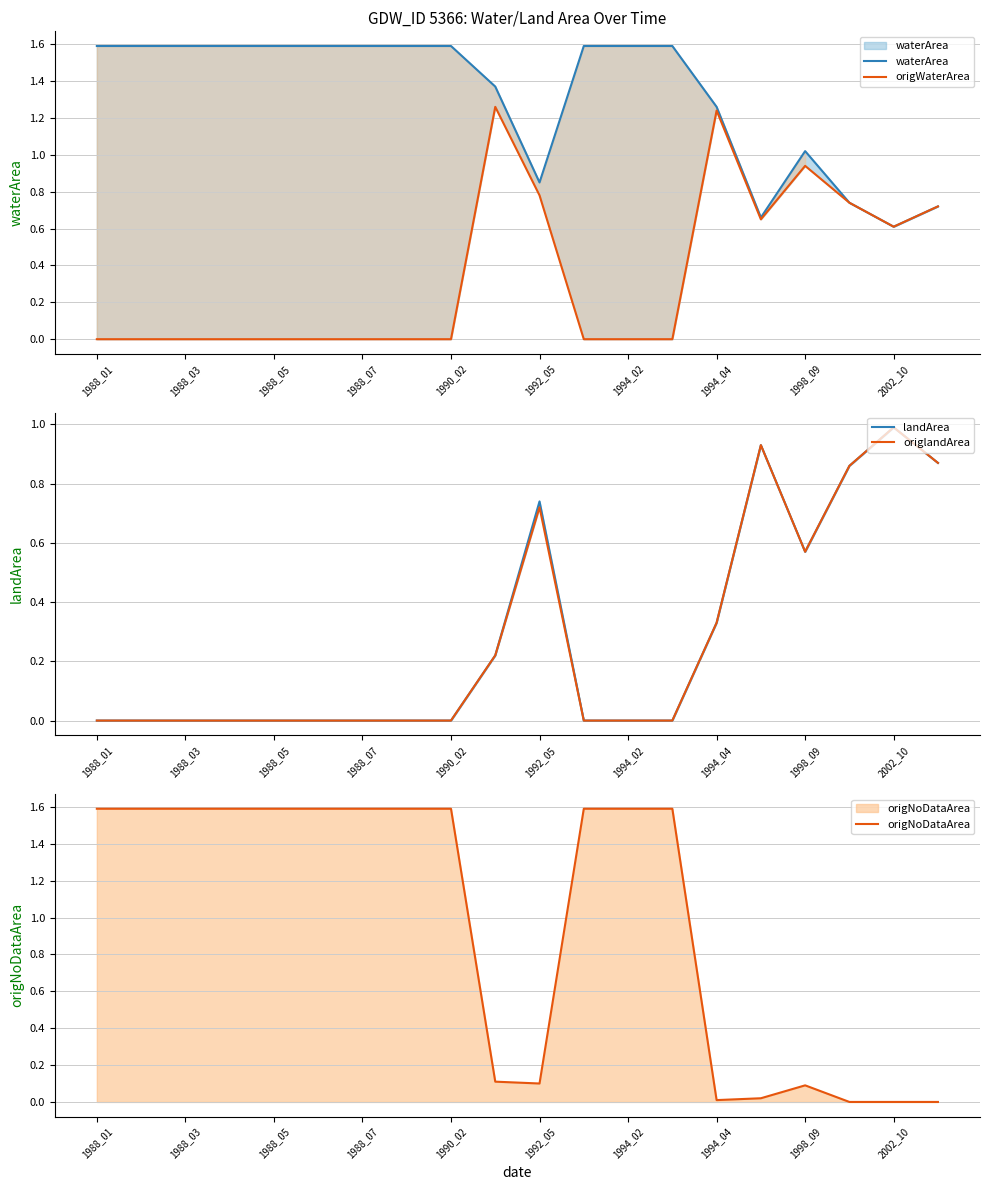

Which series has the widest spread of values?

origNoDataArea